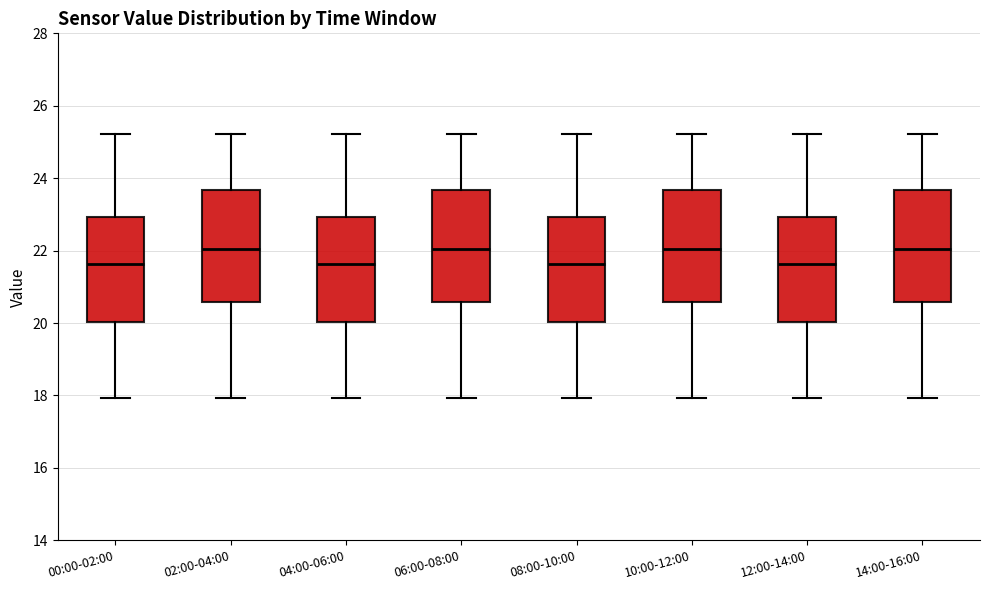

Where does the median line of the box for 12:00-14:00 sit on the y-axis? The values are not printed on the chart, so give them approximately, as read against the axis.

21.6